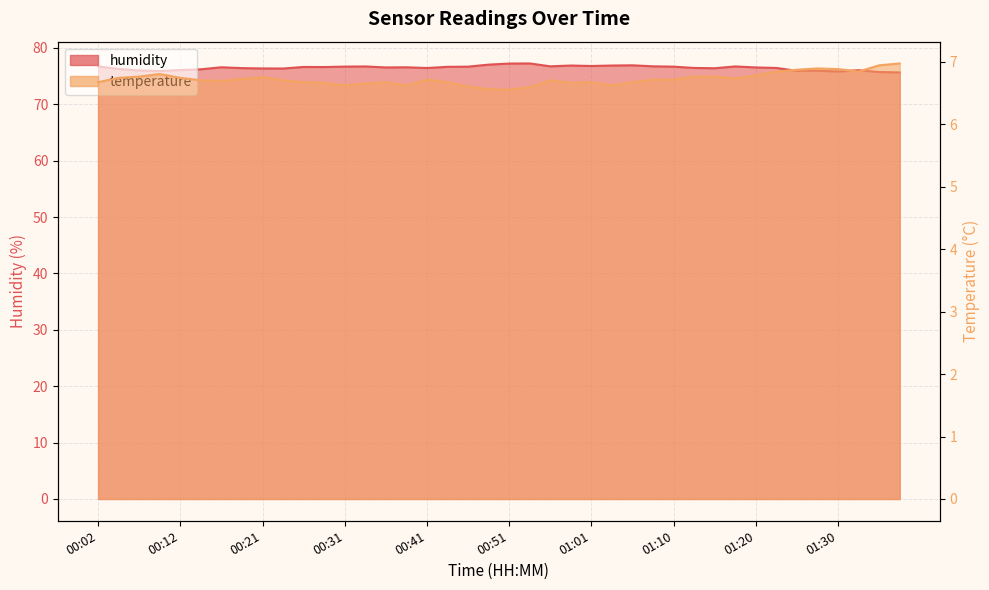

What is the value of the humidity point at the 34th from the left?

76.5